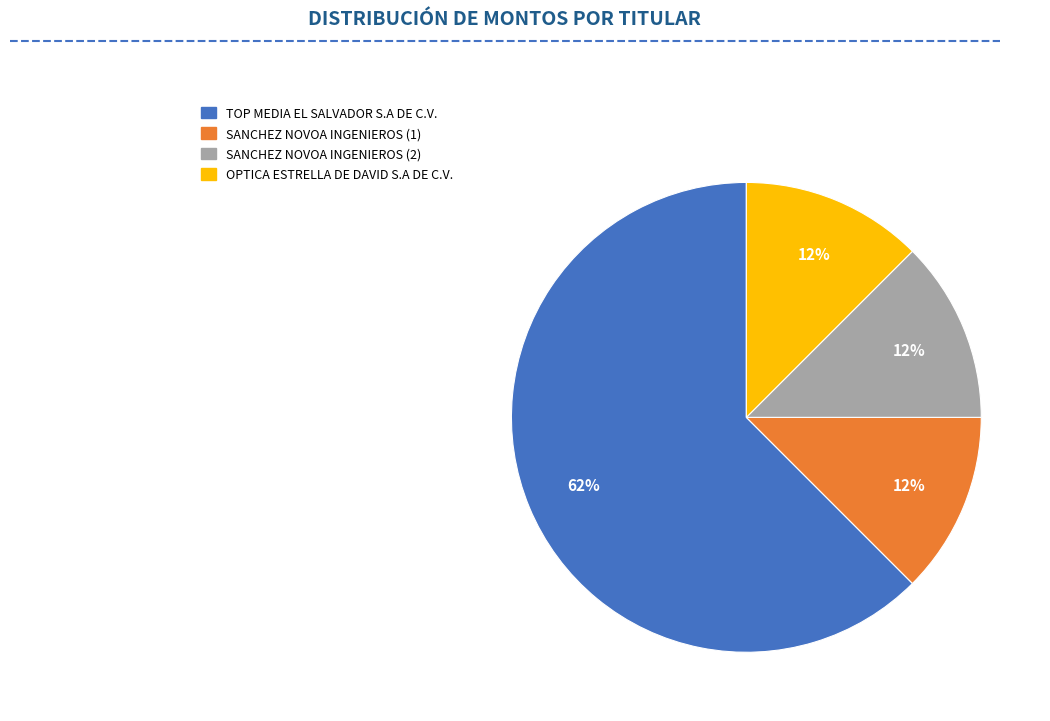

The SANCHEZ NOVOA INGENIEROS (2) slice represents 21% of the pie. True or false?

False